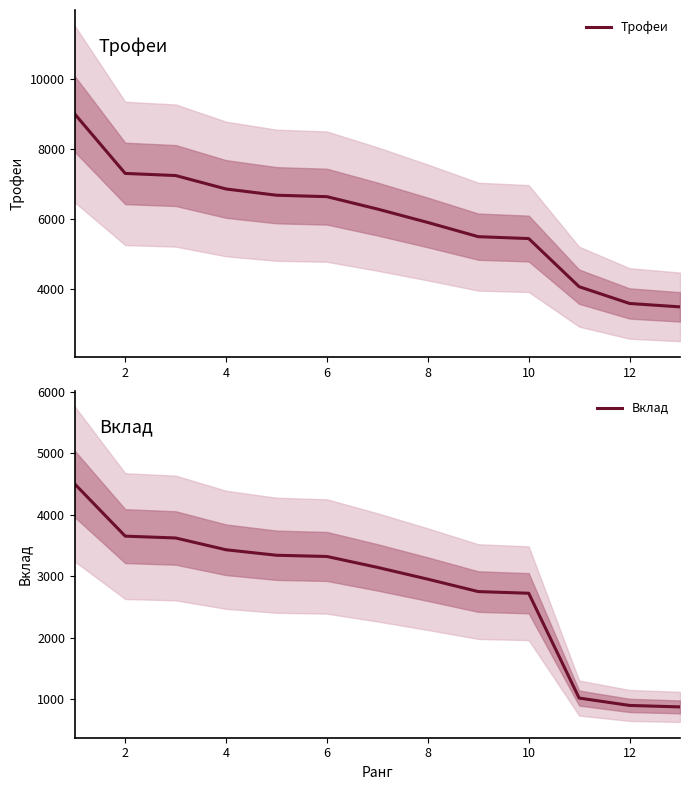

True or false: Вклад and Трофеи cross at least once.

False